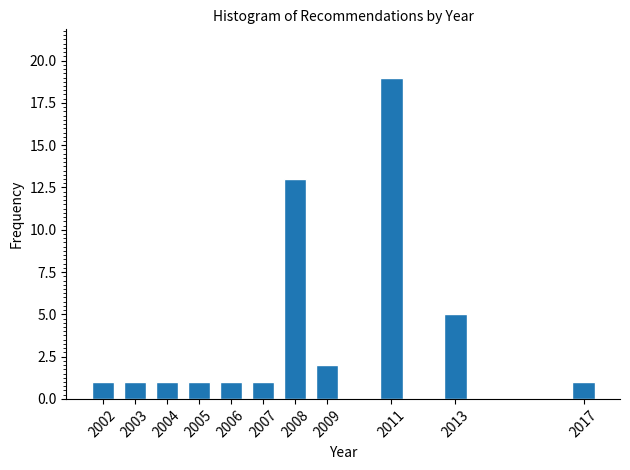

Reading left to right, what are all the values shown in this chart?

1	1	1	1	1	1	13	2	19	5	1